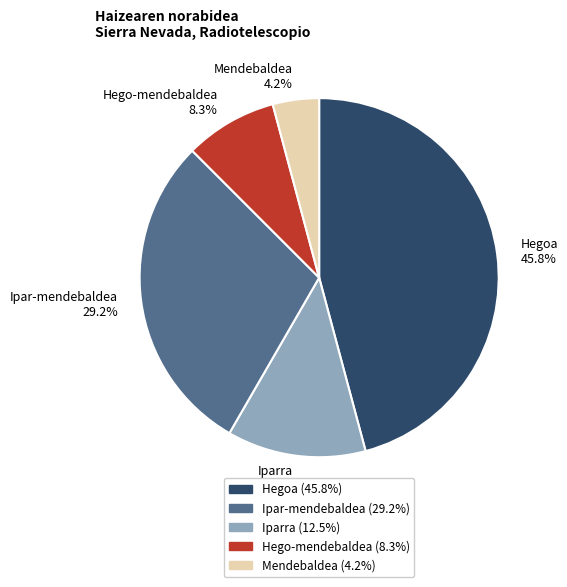

Which slice is the smallest?

Mendebaldea 4.2%